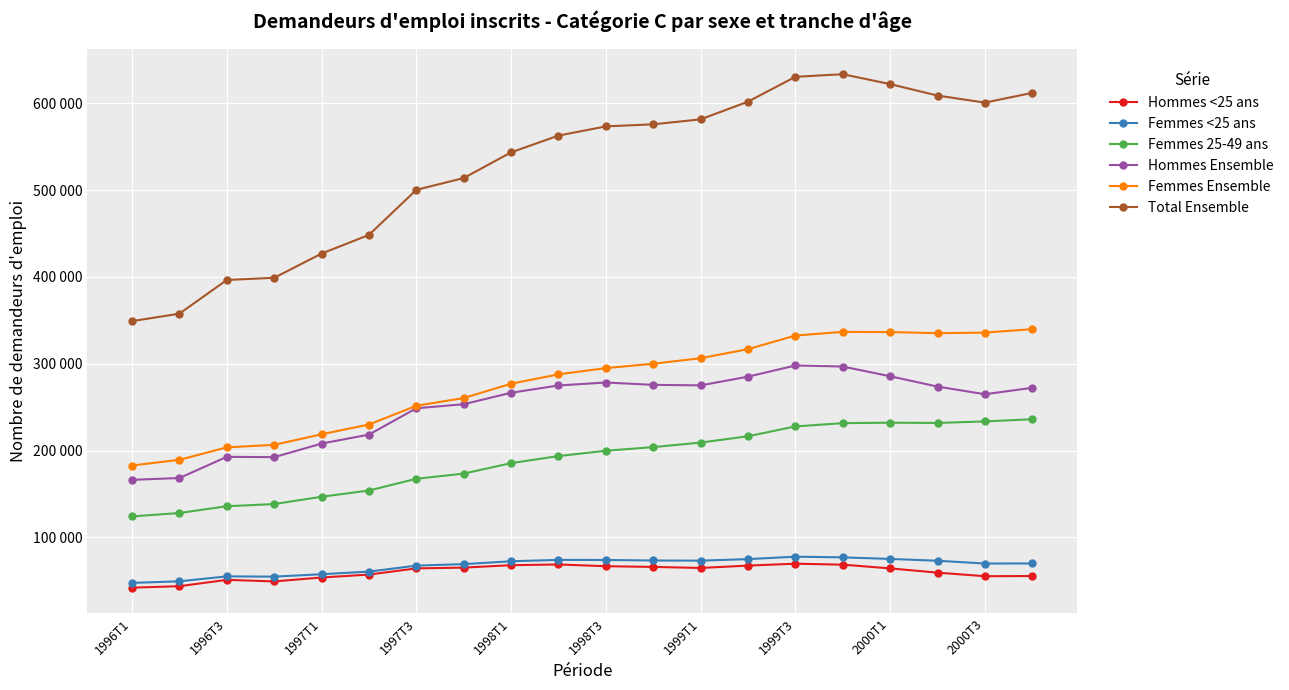

Does the chart display data point markers on the line(s)?

Yes